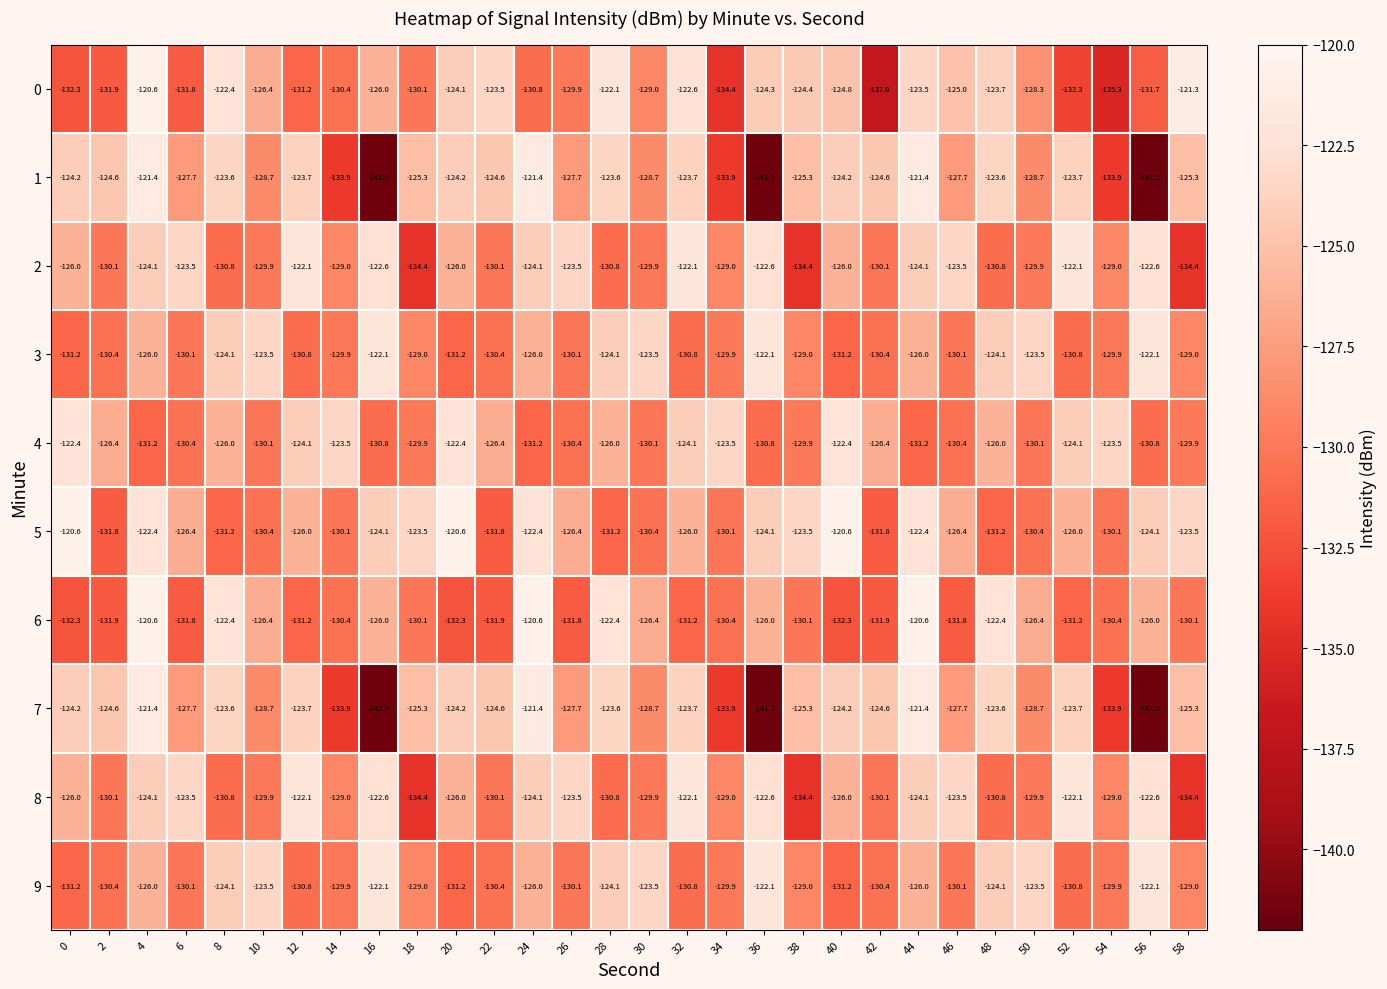

The value of 4 at 16 is -28.0. True or false?

False